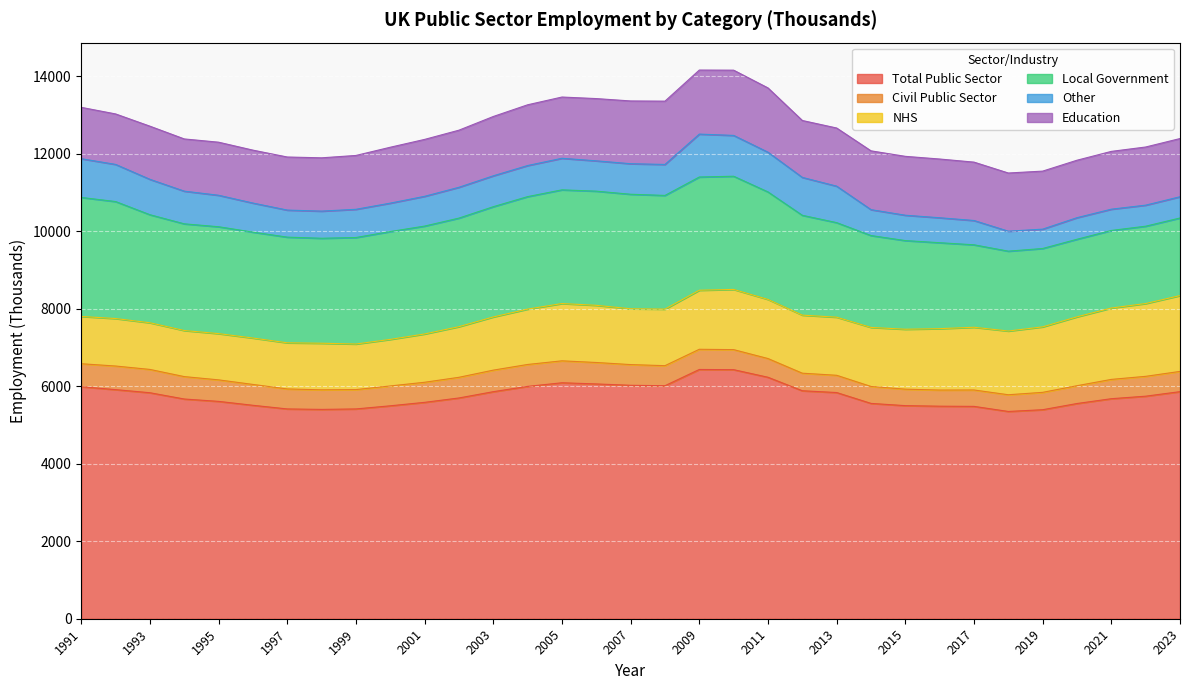

True or false: NHS and Total Public Sector intersect in this chart.

False